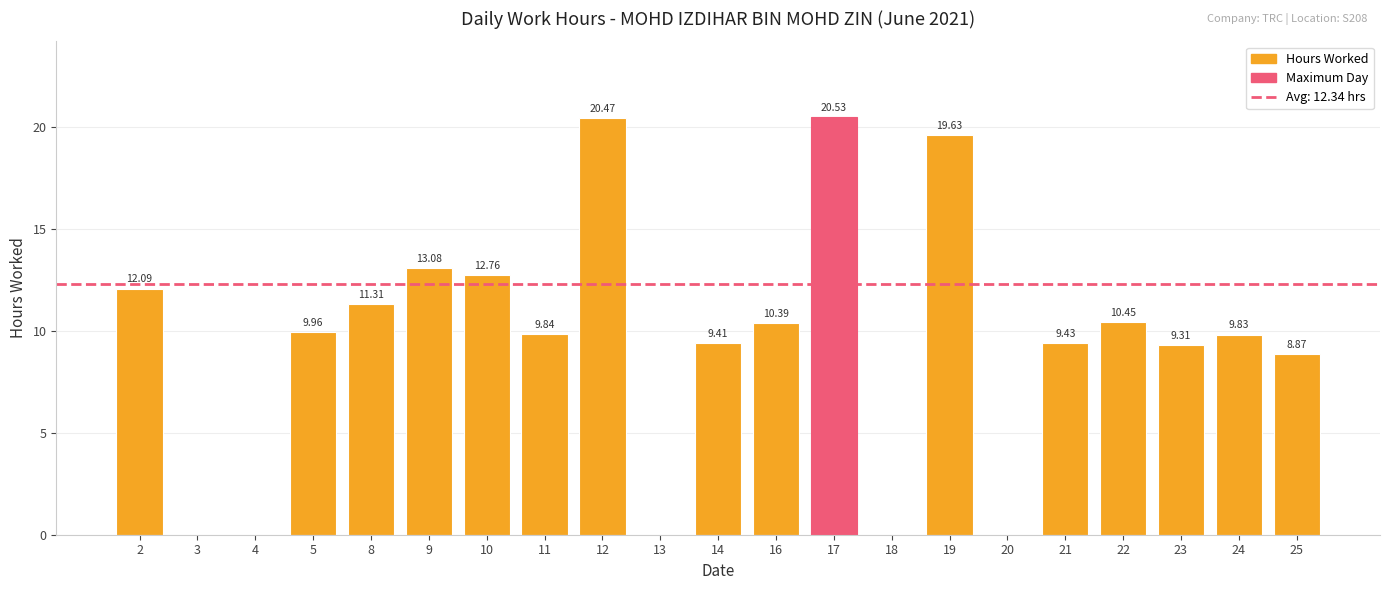

Approximately how many times larger is the value at 8 compared to 10?

0.9